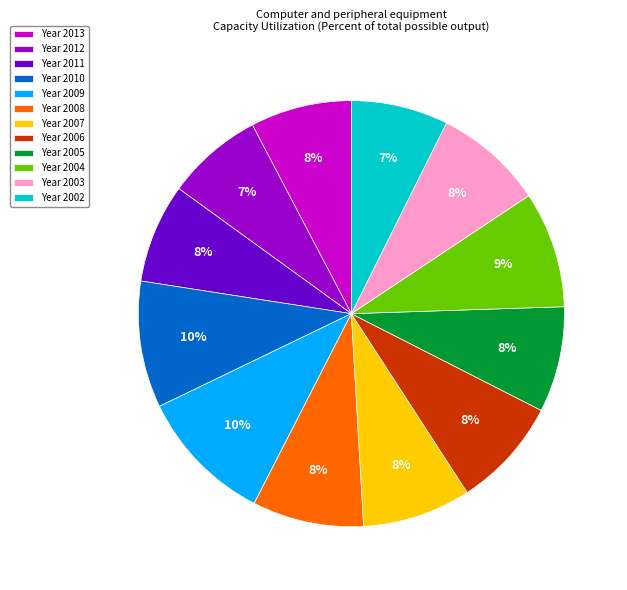

Is the sum of Year 2010 and Year 2003 greater than half?

No